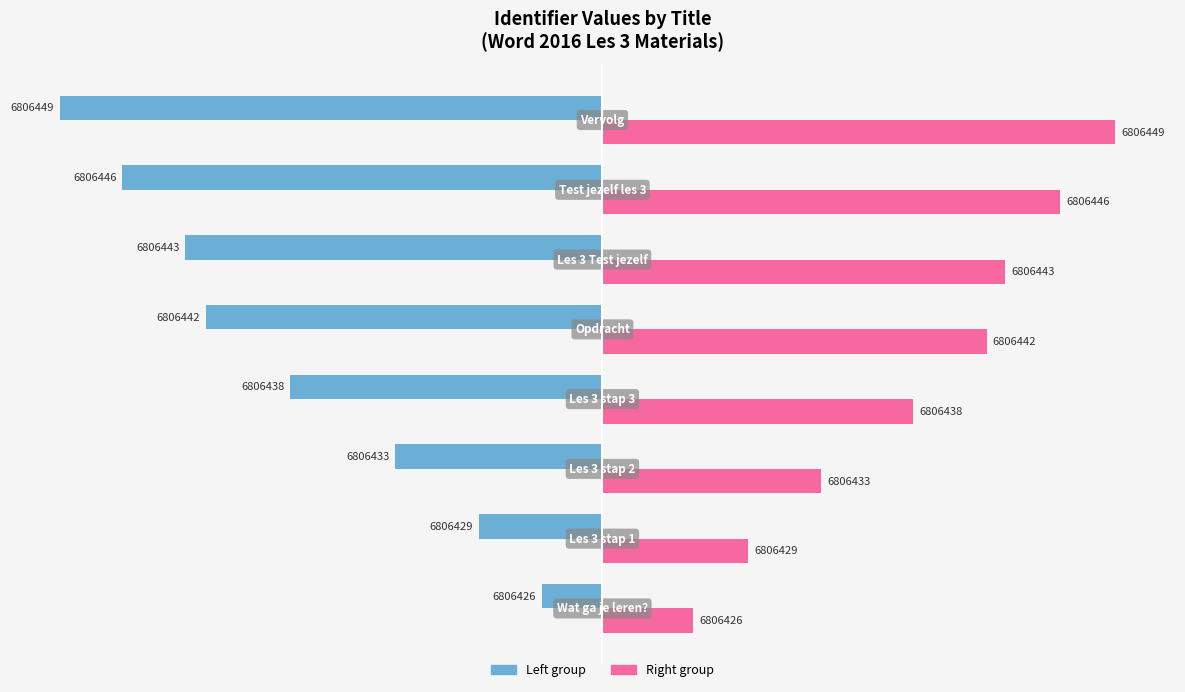

What are all the series names shown in the legend?

Left group, Right group